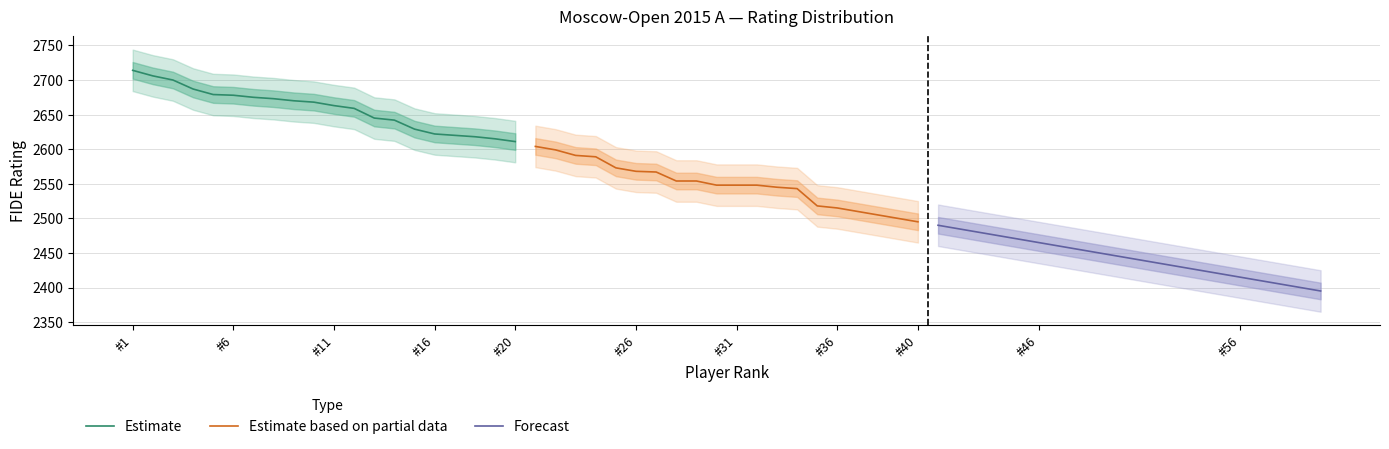

What is the value of the Forecast point at the 5th from the left?

2470